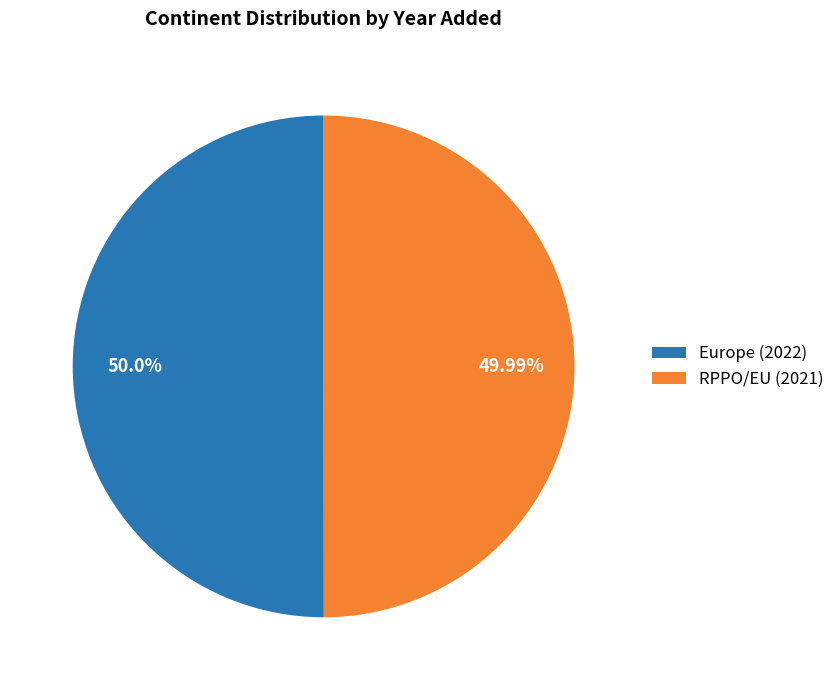

What is the ratio of the value at Europe to the value at RPPO/EU?

1.0